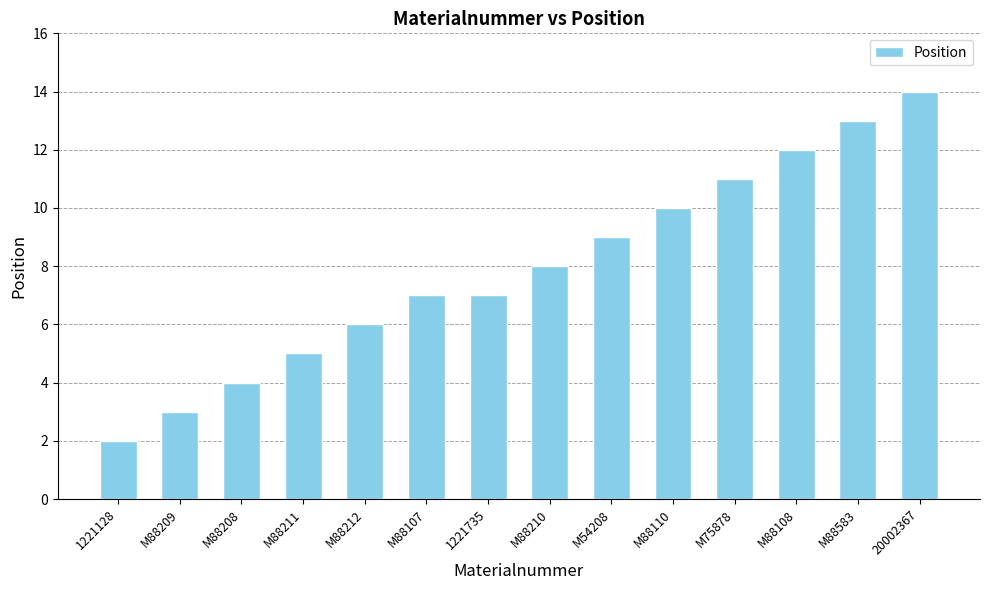

What position from the left is M88210?

8